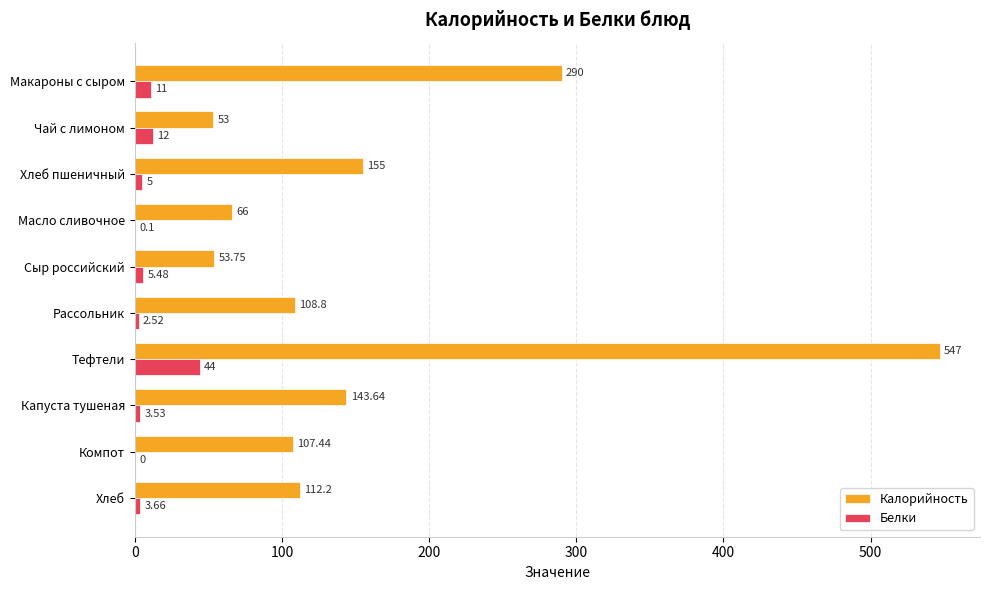

Which series has the largest range (max minus min)?

Калорийность